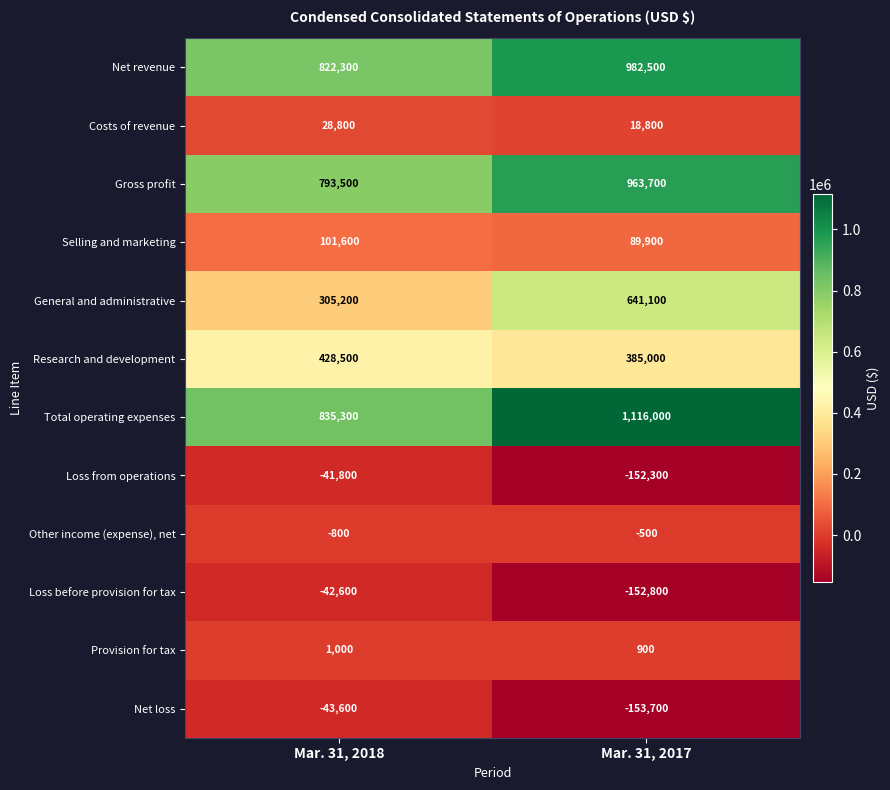

At which category is the sum across all series the highest?

Mar. 31, 2017